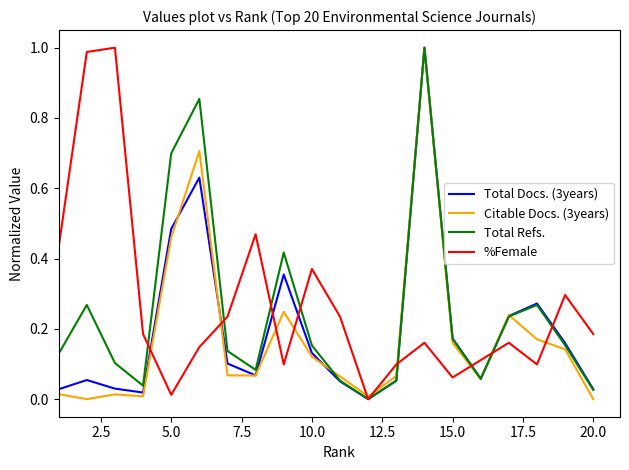

How many distinct data groups are displayed?

4